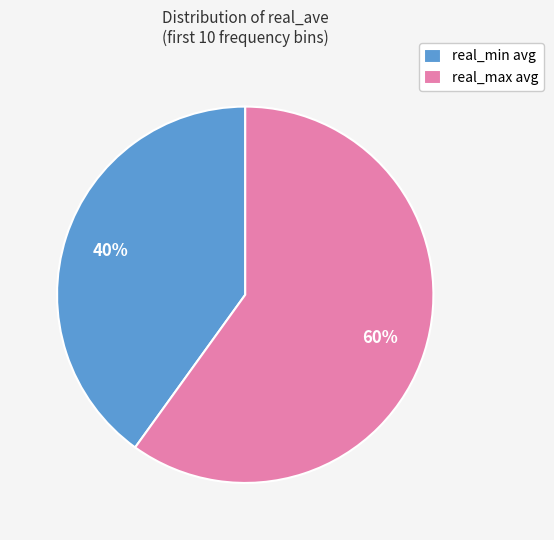

How many slices are in this pie chart?

2